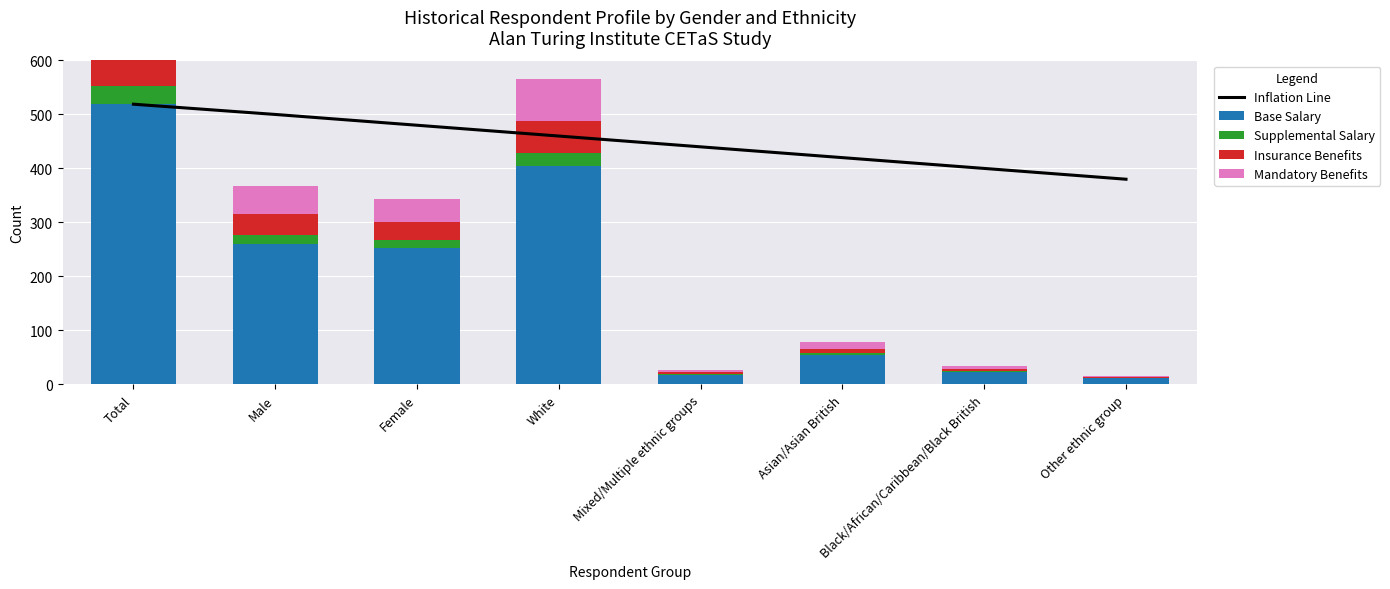

At which label does Supplemental Salary reach its peak?

Total